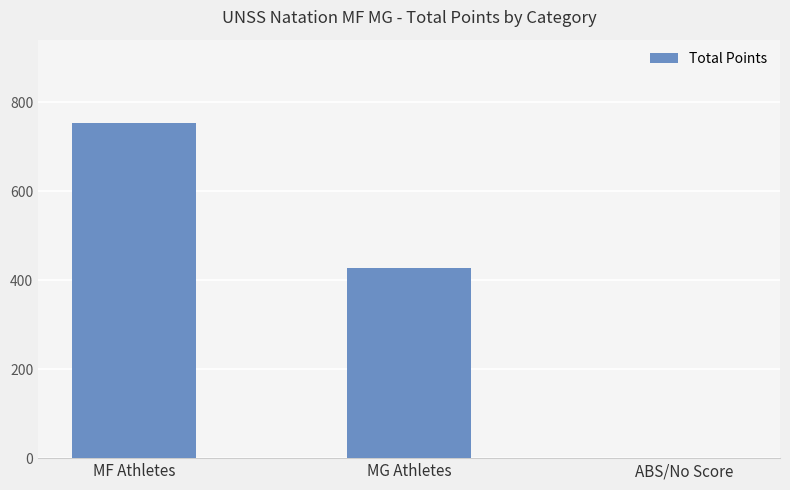

What is the average value?

393